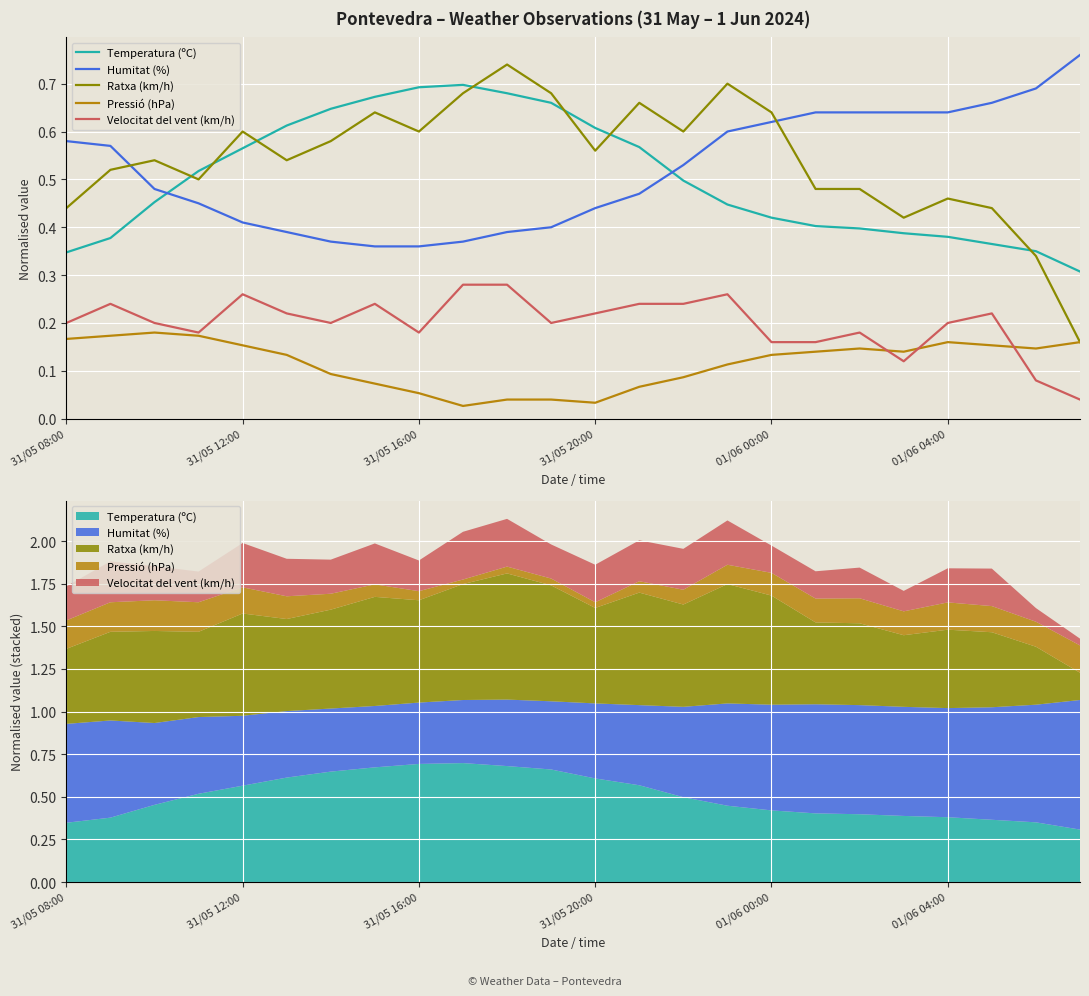

What is the difference between the second highest and second lowest values in the Velocitat del vent (km/h) series?

0.2